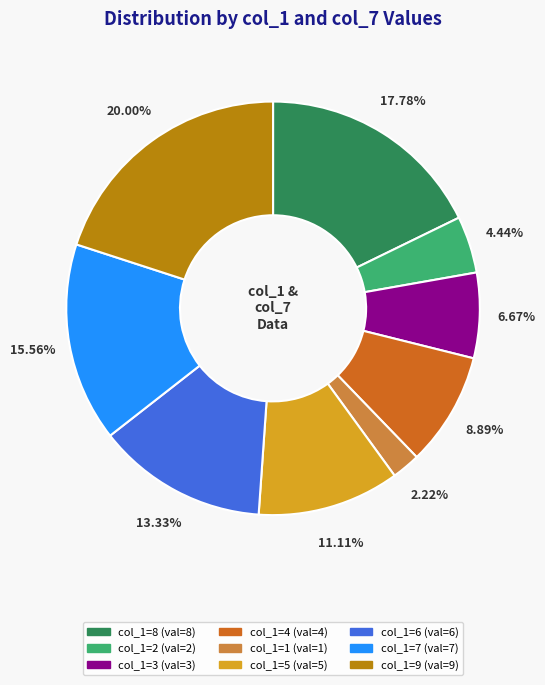

Is there any slice that represents more than half of the pie?

No